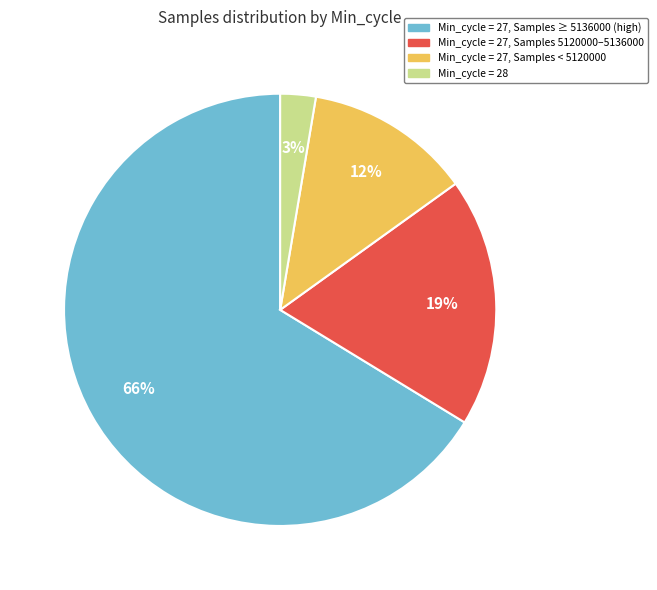

Does any single category account for the majority?

Yes